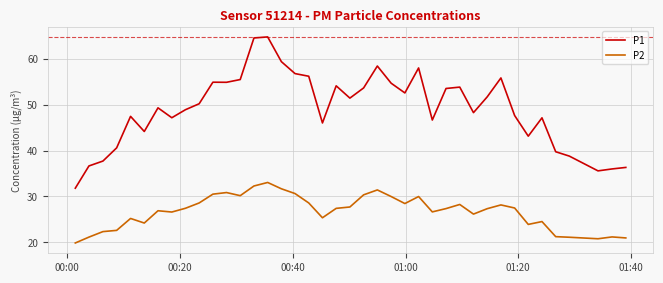

What is the difference between the maximum and minimum values in the P2 series?

13.2